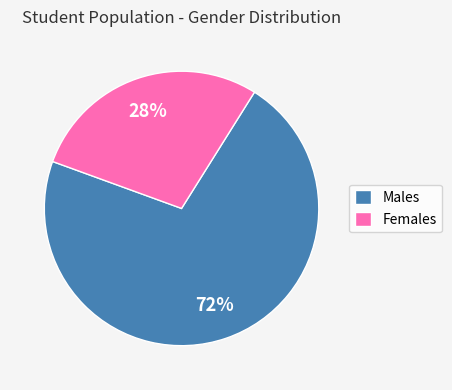

To the nearest percent, what percentage of the pie is Females?

28%